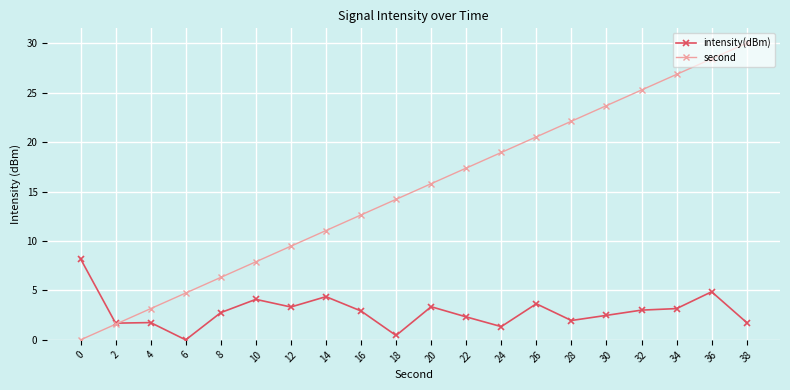

Is it true that second equals 17.6 at 36?

False